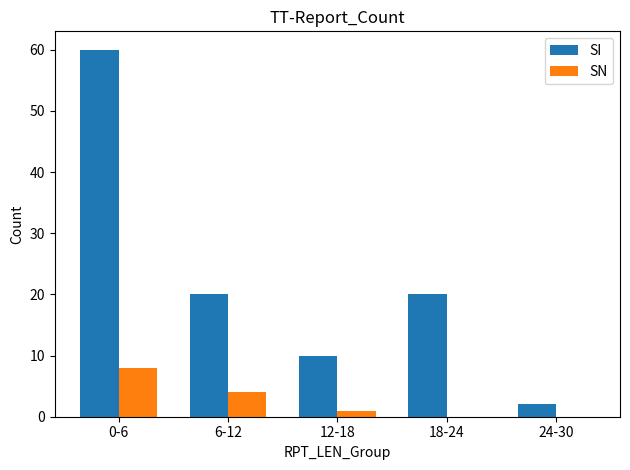

True or false: SN has a value of 0 at 18-24.

True